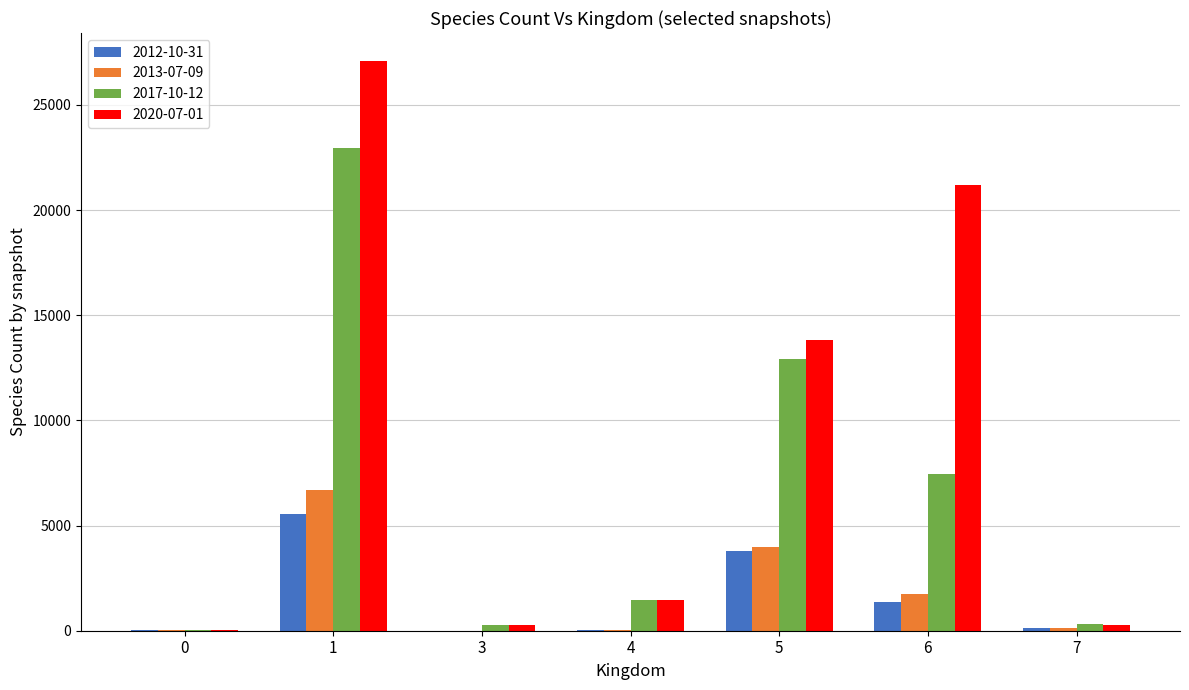

The 2012-10-31 series shows 43 at 0. True or false?

True